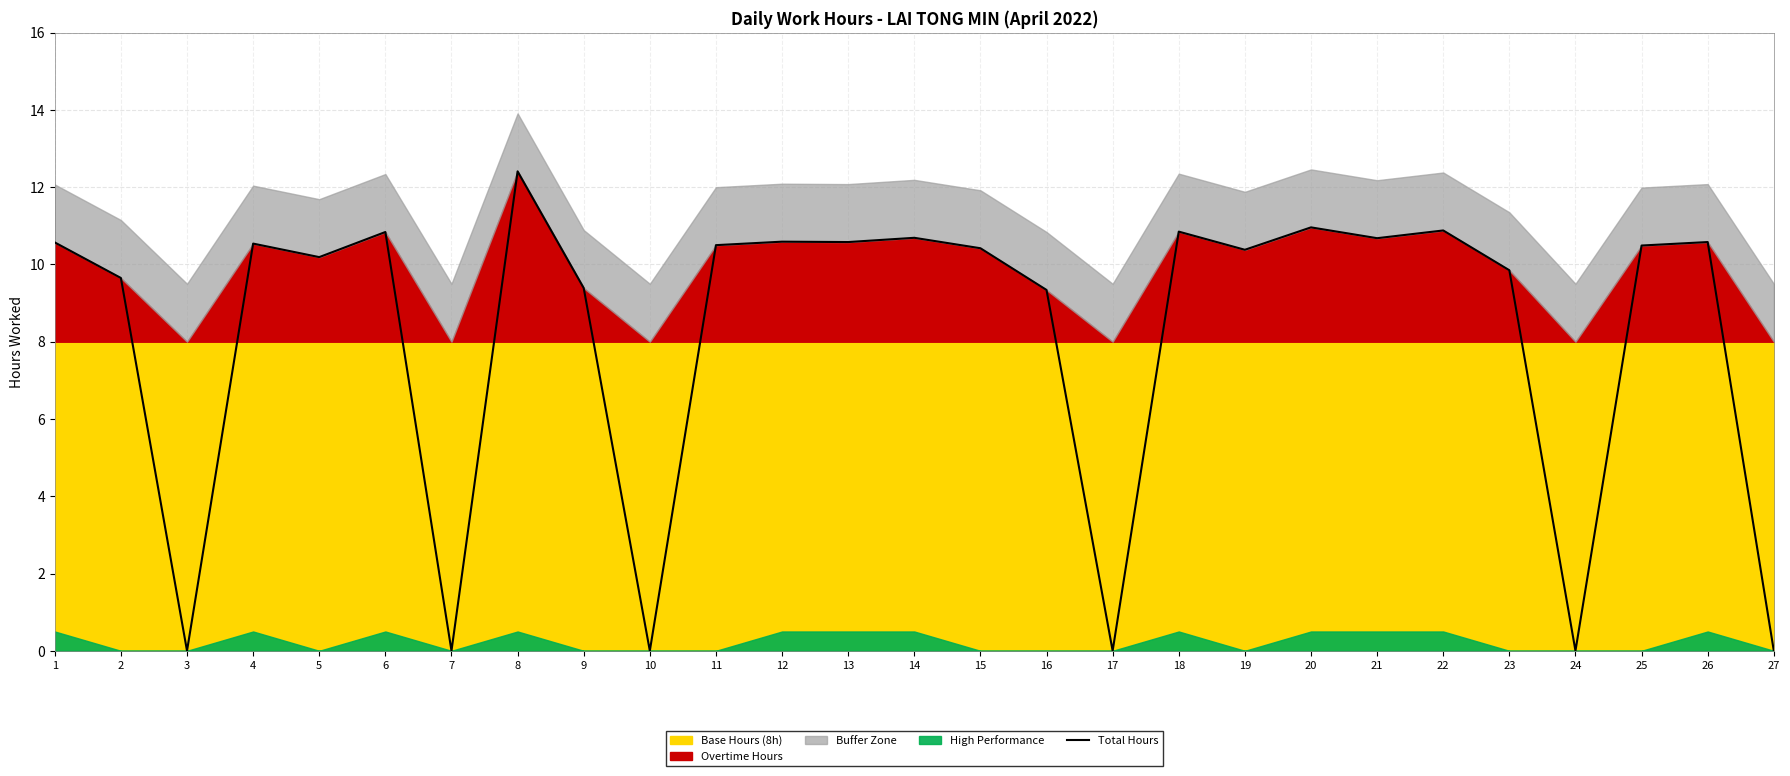

Reading left to right, list all the values displayed in this chart.

10.6	9.7	0.0	10.5	10.2	10.8	0.0	12.4	9.4	0.0	10.5	10.6	10.6	10.7	10.4	9.3	0.0	10.8	10.4	11.0	10.7	10.9	9.8	0.0	10.5	10.6	0.0